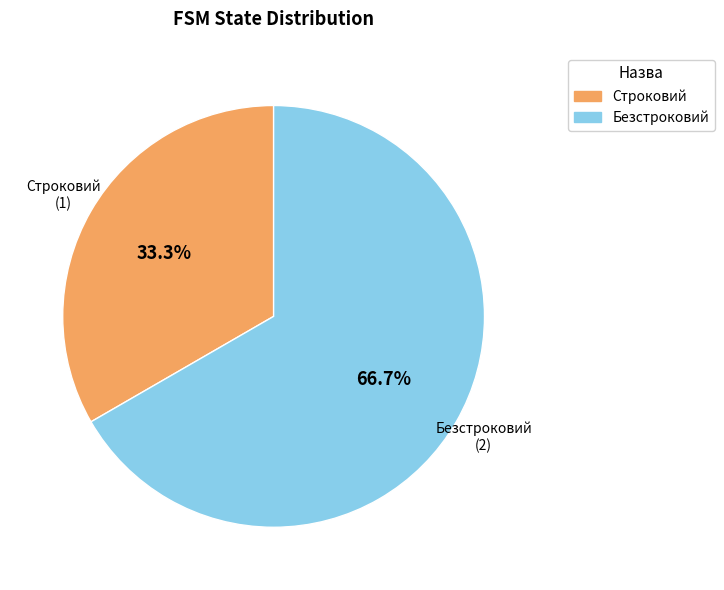

Which category has the biggest portion of the pie?

Безстроковий